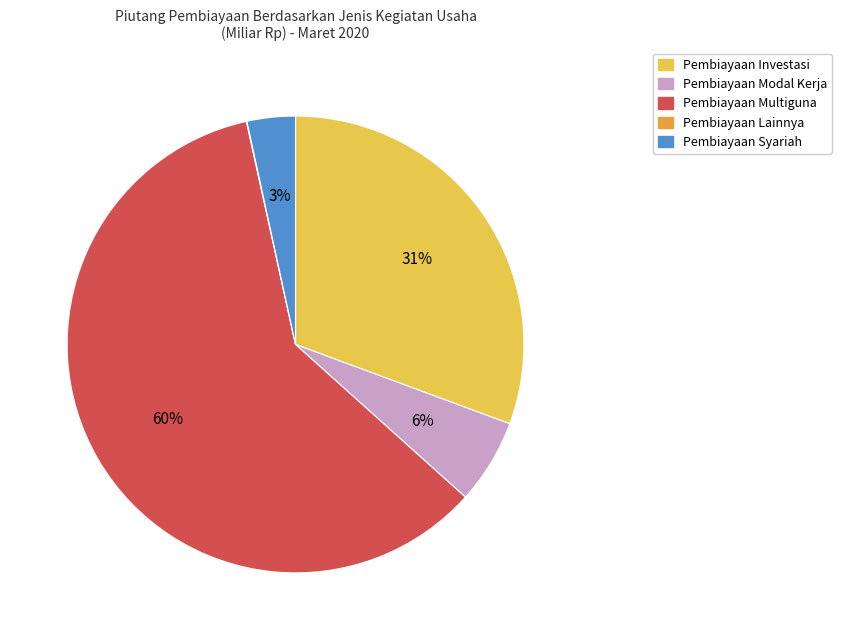

Combined, do Pembiayaan Syariah and Pembiayaan Modal Kerja account for over 50%?

No